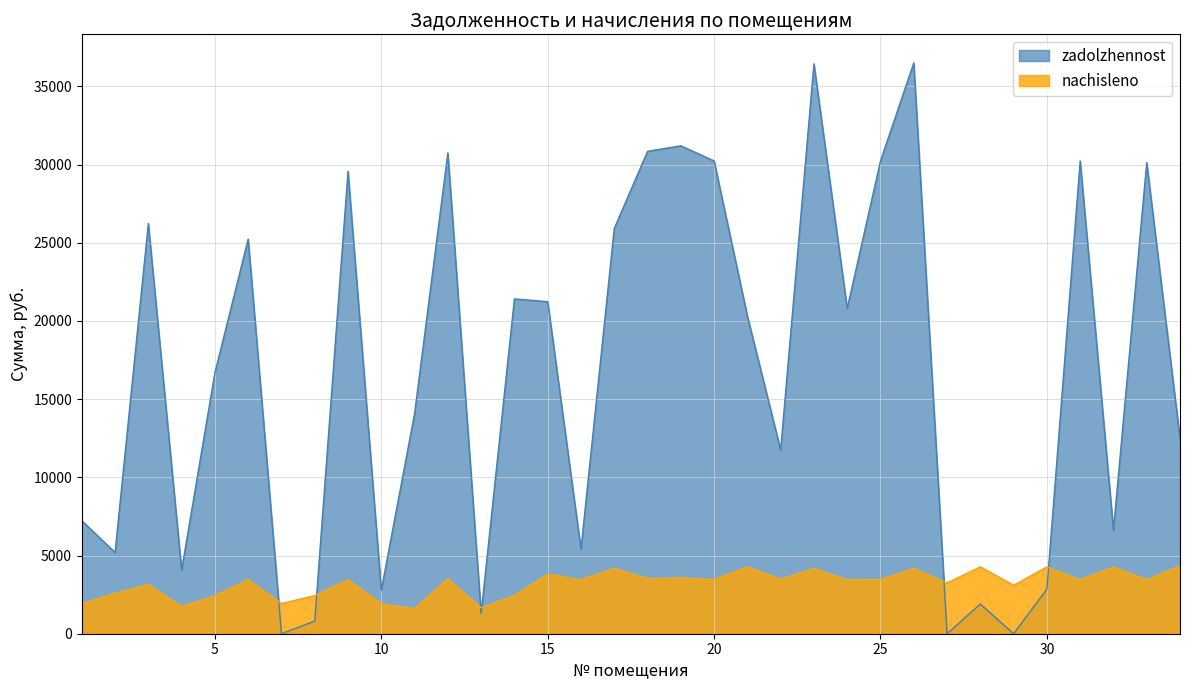

In nachisleno, how many points are lower than both neighbors (excluding endpoints)?

13